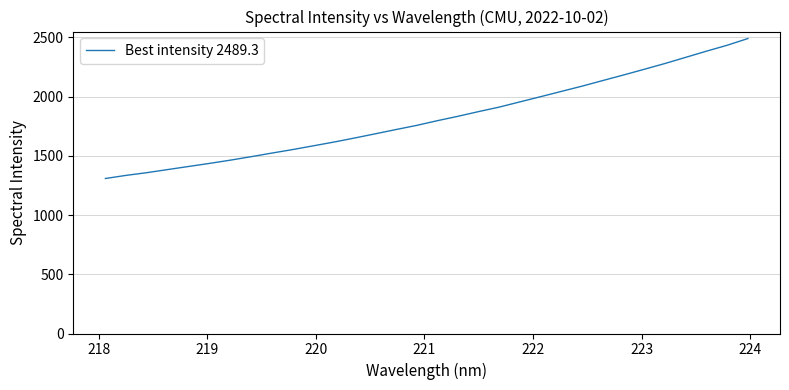

What is the minimum value shown in the chart?

1308.2